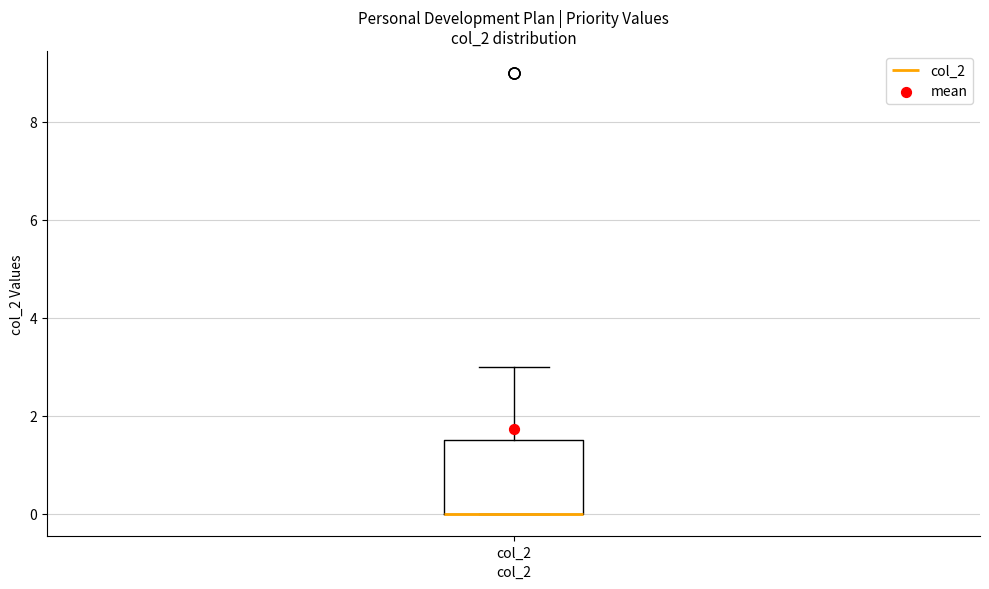

Read this box plot against the y-axis: the position of the median line, the range covered by the box, and the ends of both whiskers. The values are not printed on the chart, so give them approximately, as read against the axis.

median 0.0 (drawn on the box's lower edge), box 0.0 to 1.6, whiskers 0.0 to 3.0